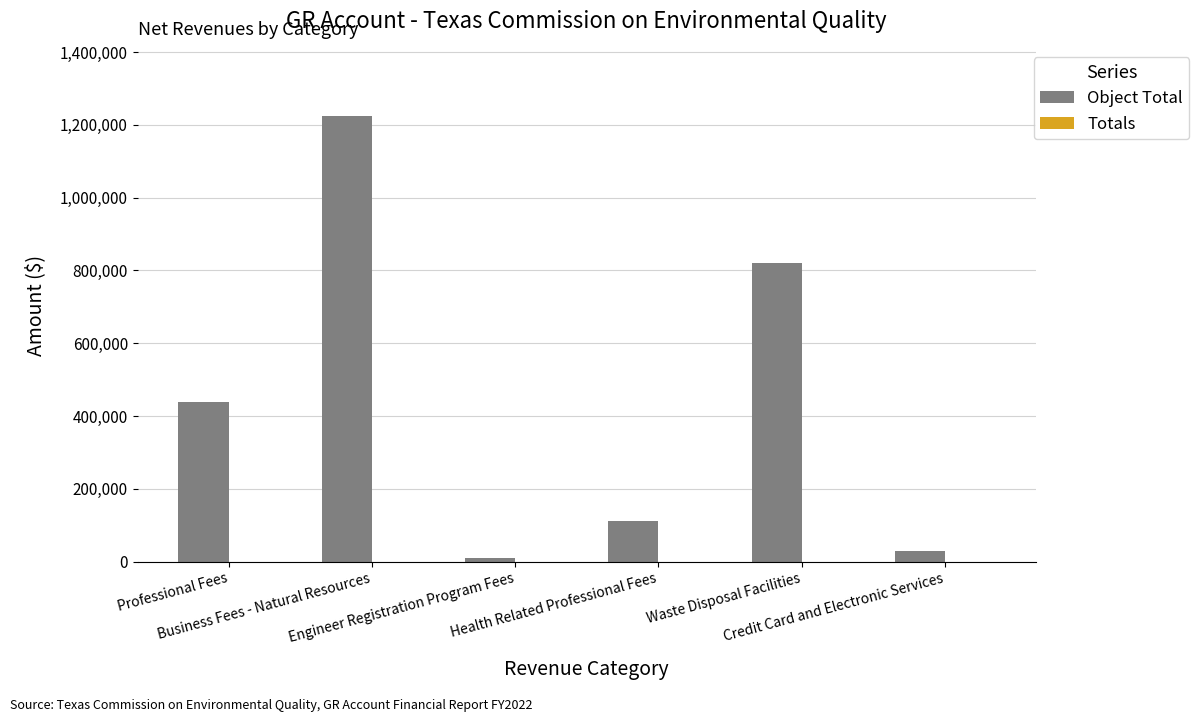

What is the sum of all values?

2634468.1